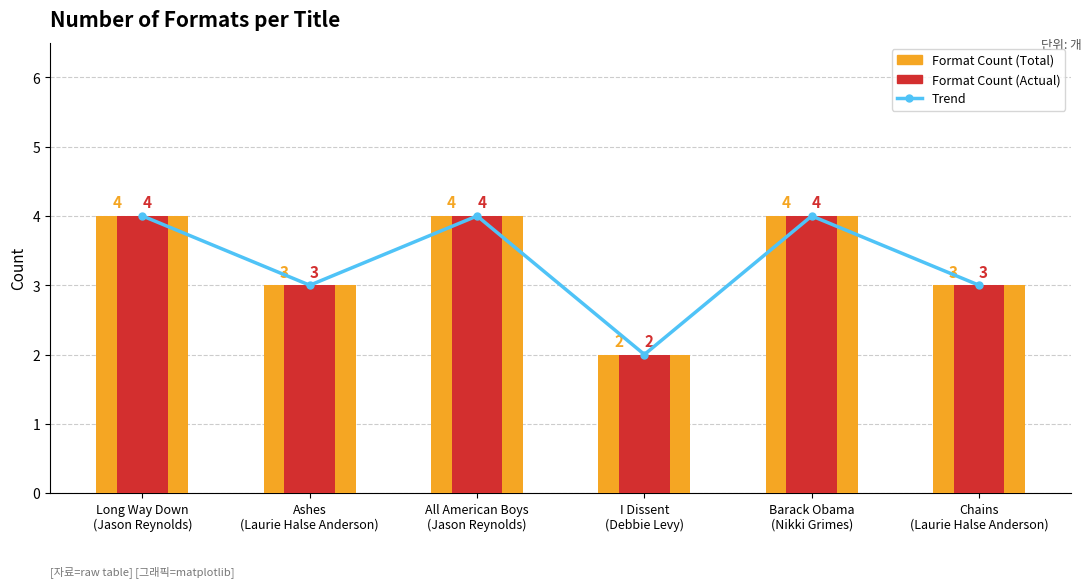

What position from the right is All American Boys
(Jason Reynolds)?

4